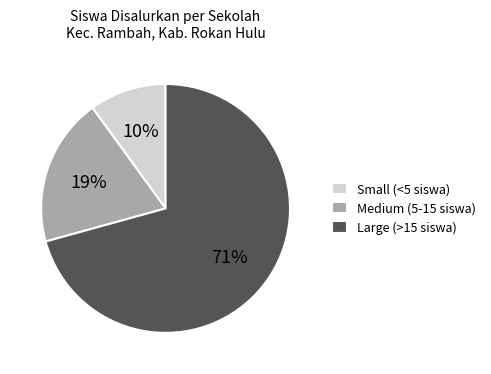

How many slices are in this pie chart?

3